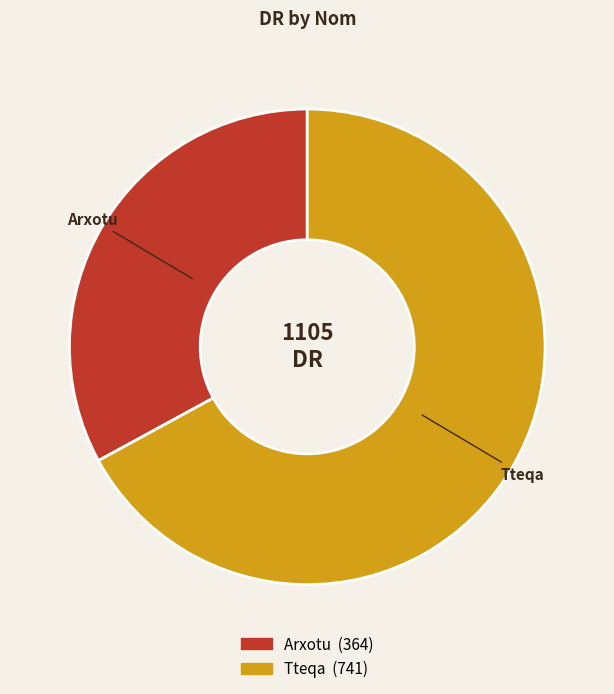

Which has a higher value, Tteqa or Arxotu?

Tteqa